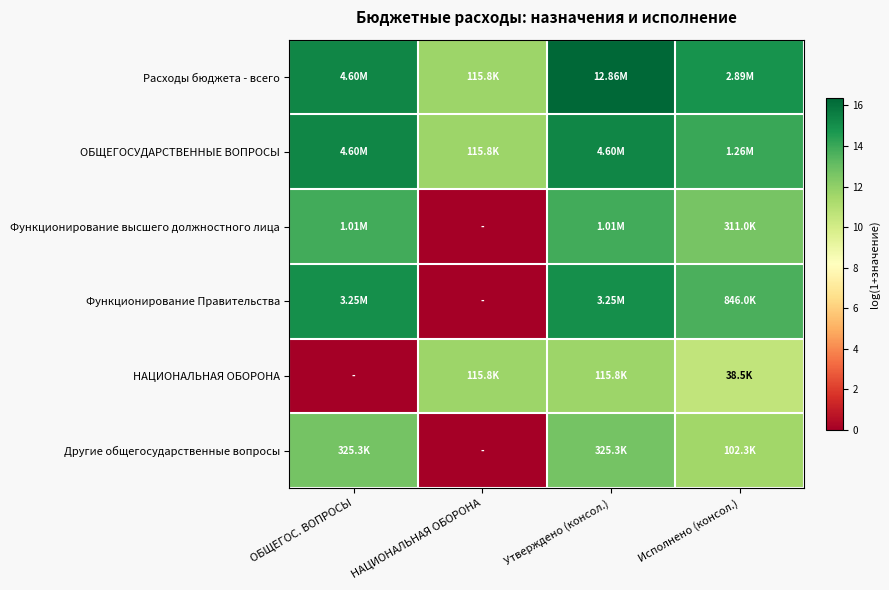

At how many categories does at least one series exceed 0?

4